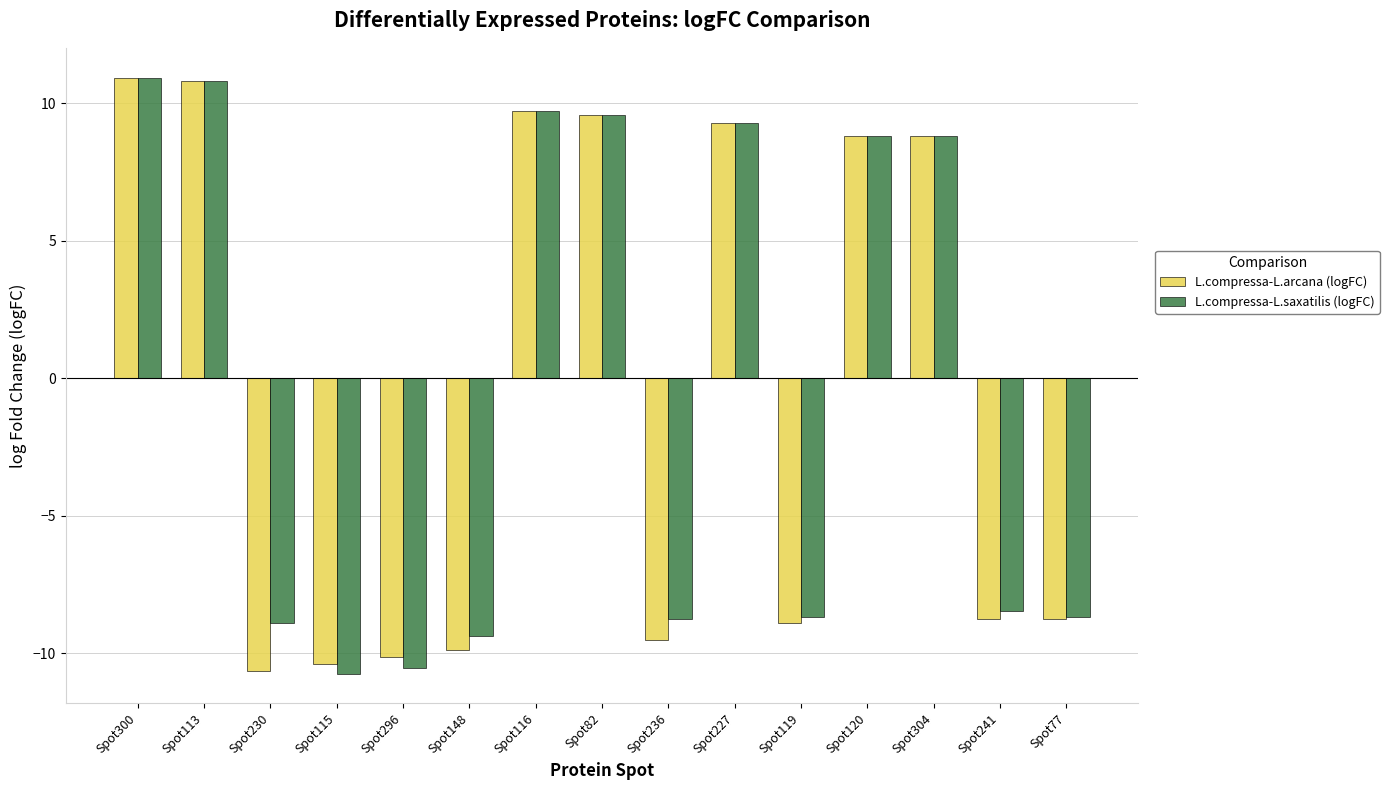

What is the value of the L.compressa-L.saxatilis (logFC) bar at the 12th from the left?

8.8